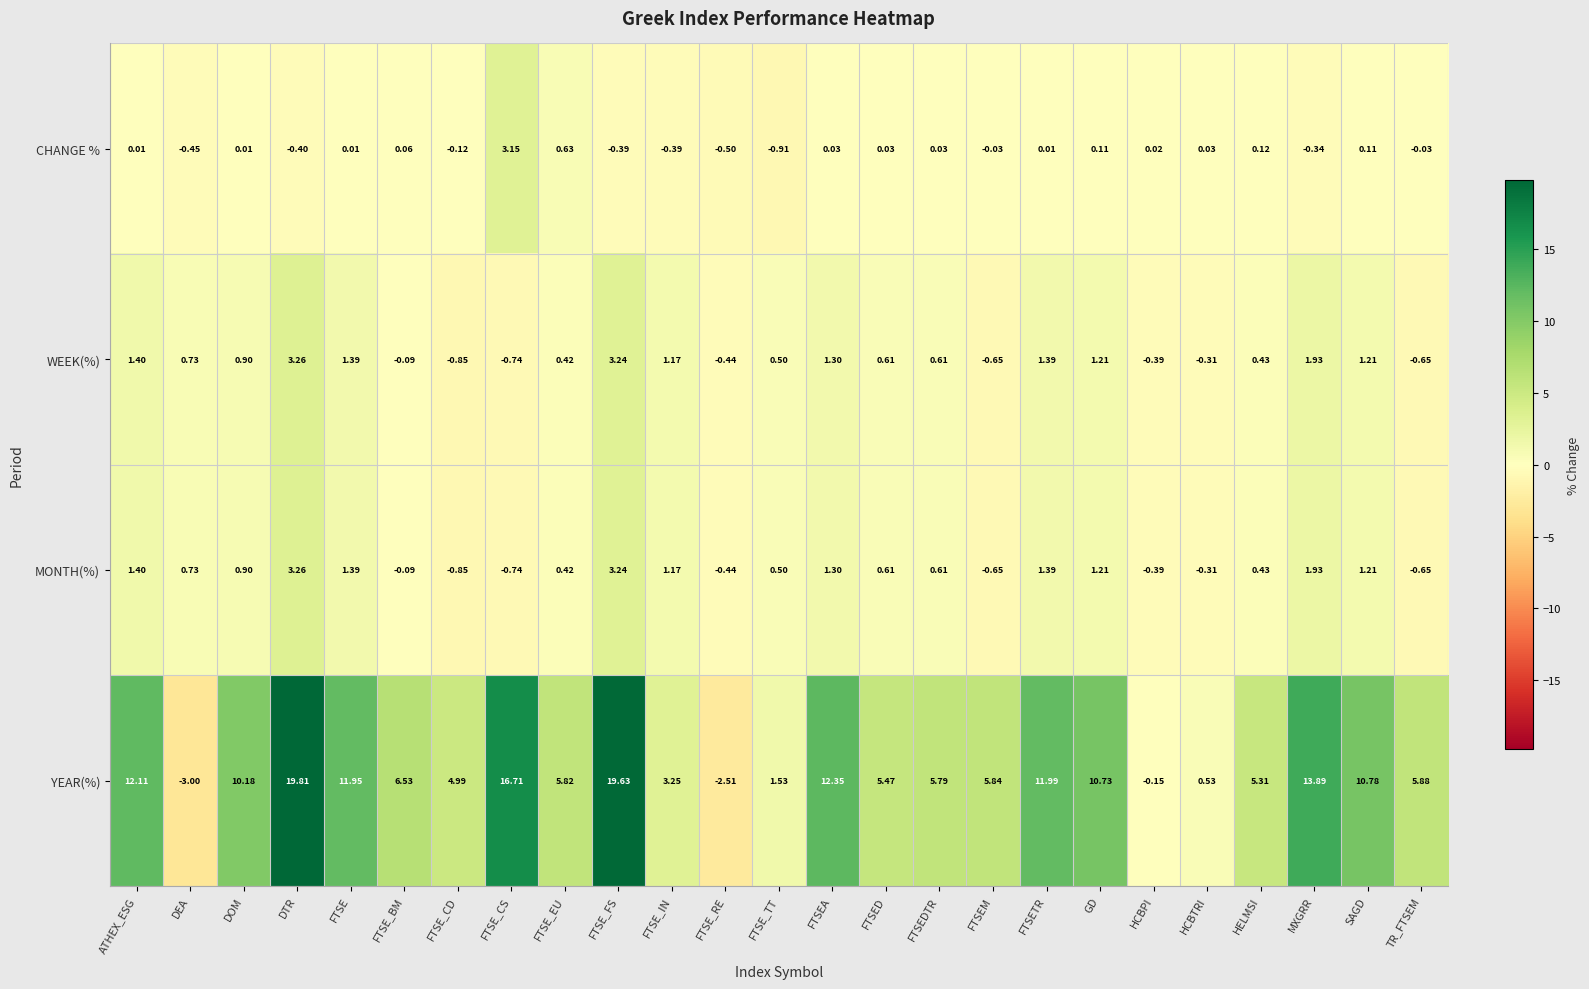

Is the value of CHANGE % at HELMSI greater than the value of YEAR(%) at ATHEX_ESG?

No